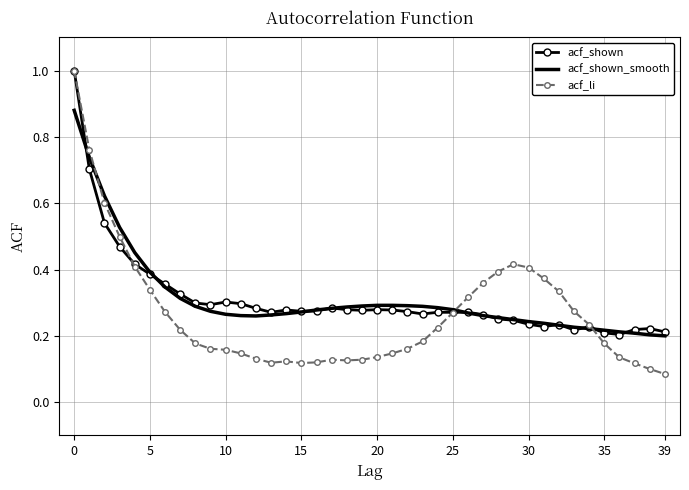

Which series has the widest spread of values?

acf_li